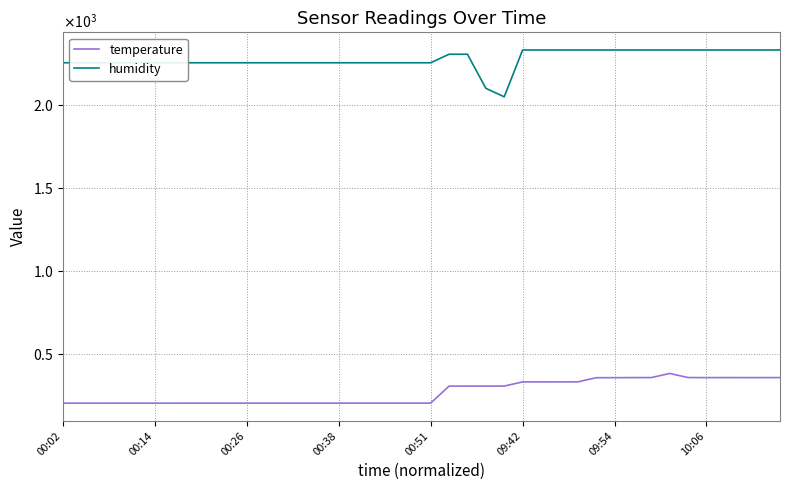

What are all the series names shown in the legend?

temperature, humidity